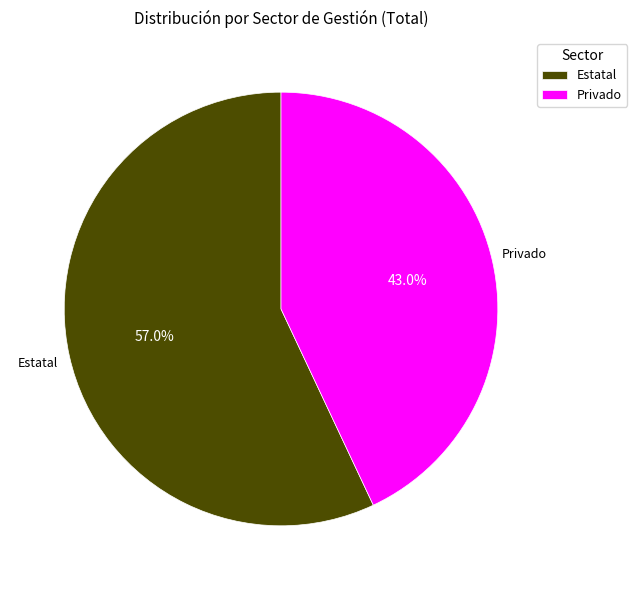

To the nearest percent, what is the average slice percentage?

50%